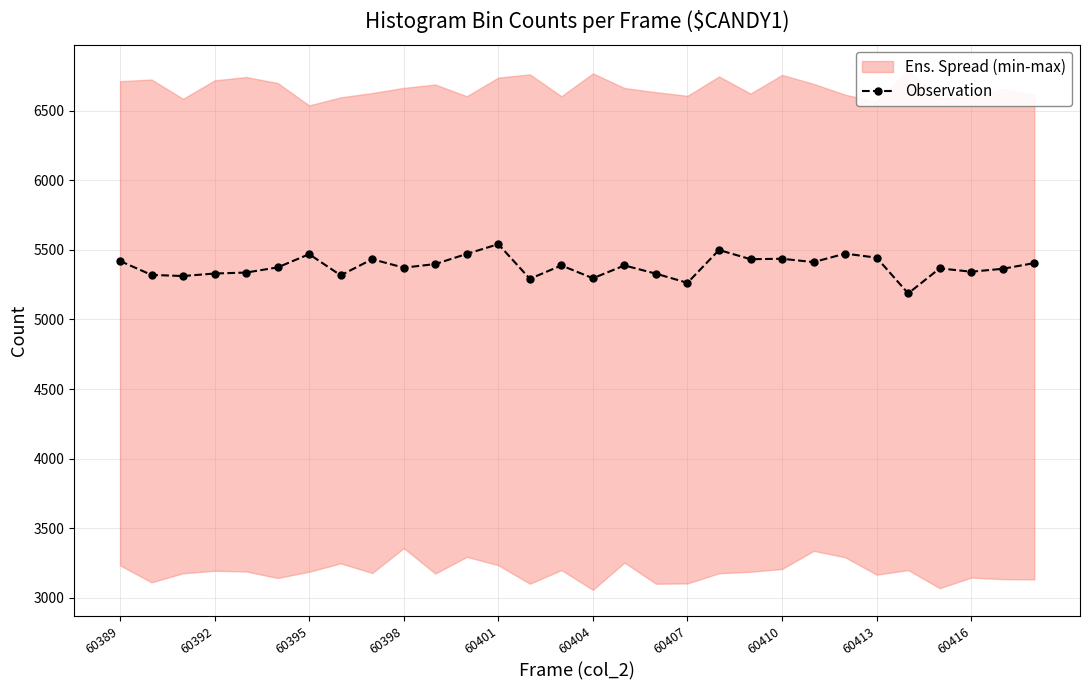

True or false: Observation has more than 2 points higher than both neighbors.

True